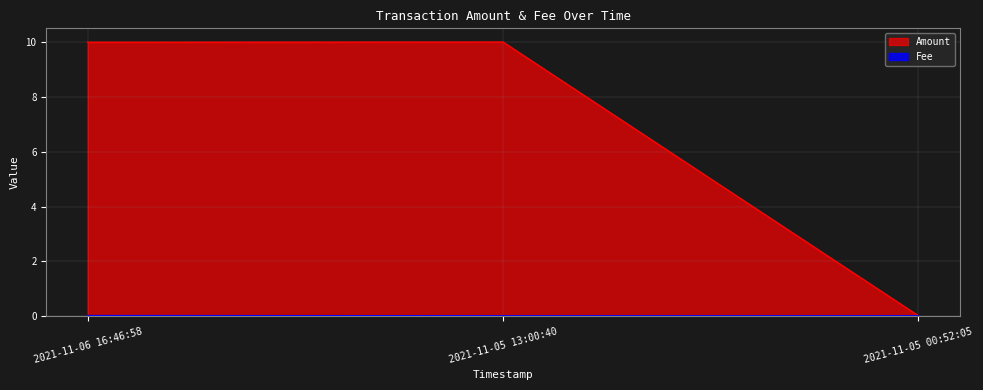

List the series in order of their peak value, highest first.

Amount, Fee